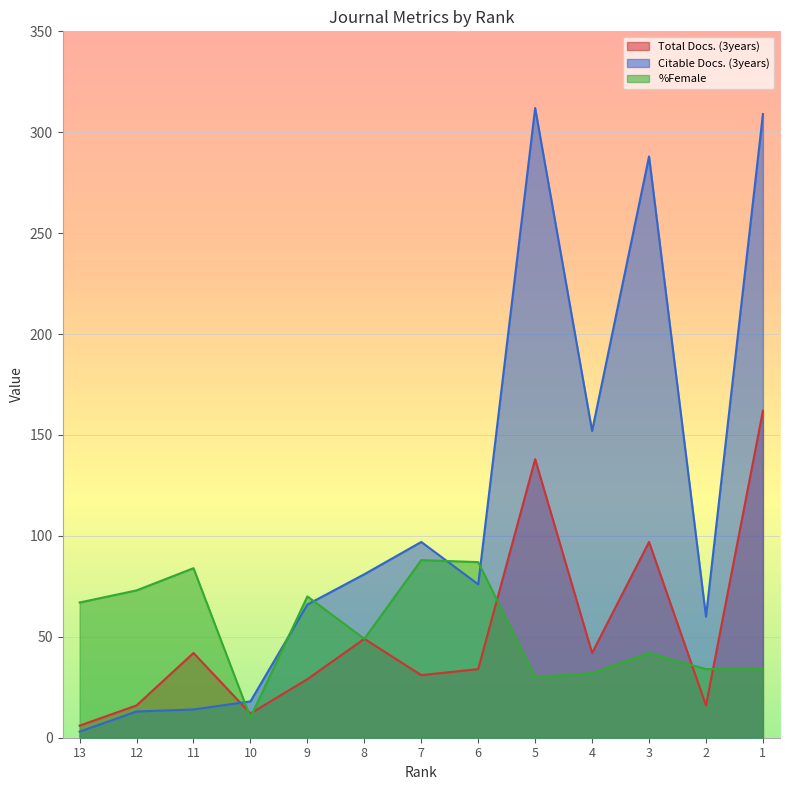

How many interior local valleys does the Citable Docs. (3years) series have?

3